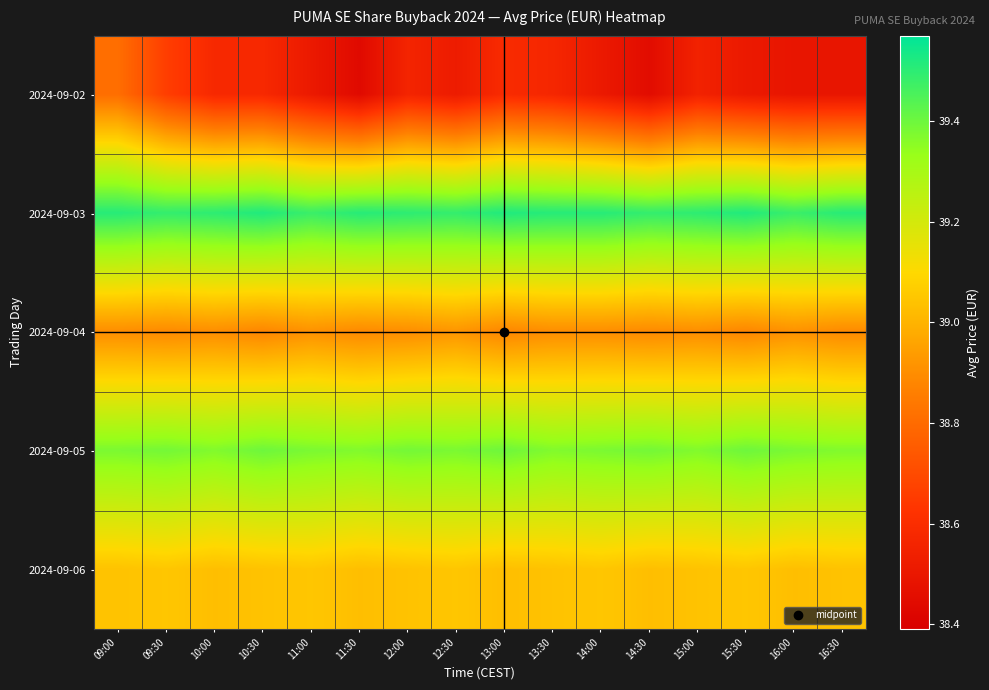

Which series has the widest spread of values?

2024-09-02